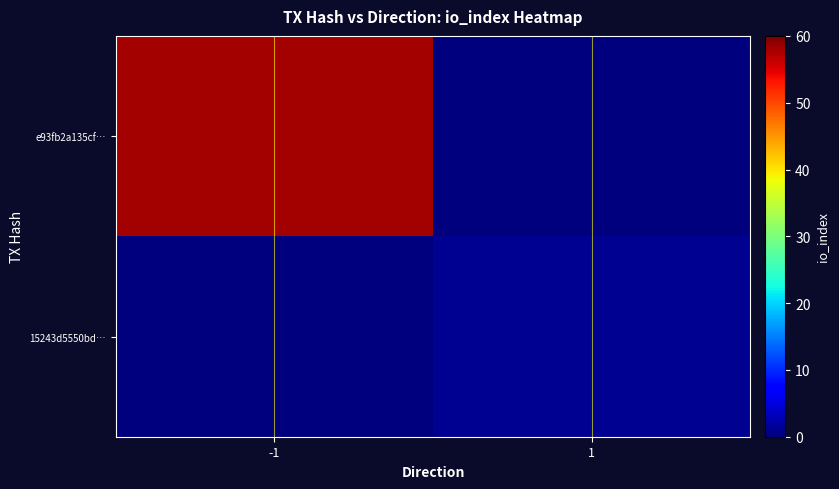

Reading right to left, transcribe all the data shown in this chart.

e93fb2a135cf…: 1=0	-1=58
15243d5550bd…: 1=1	-1=0